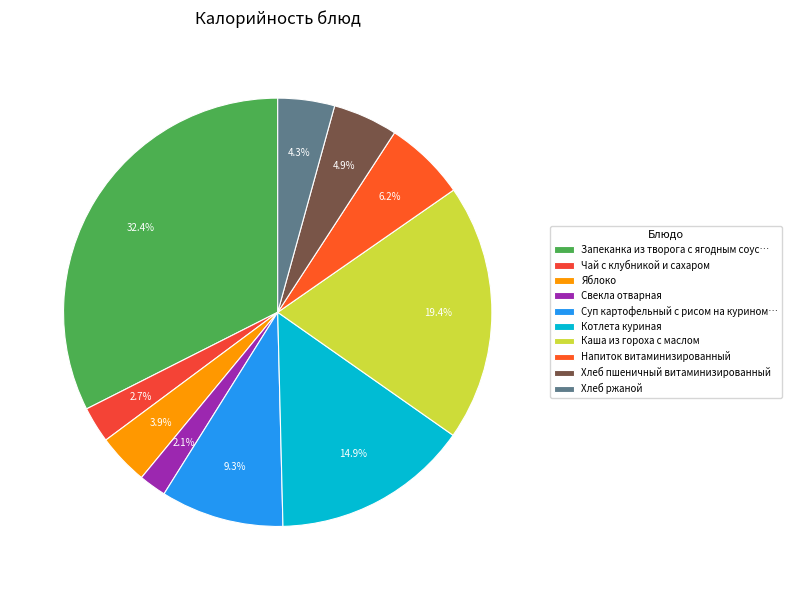

To the nearest percent, what is the combined percentage of Напиток витаминизированный and Каша из гороха с маслом?

26%